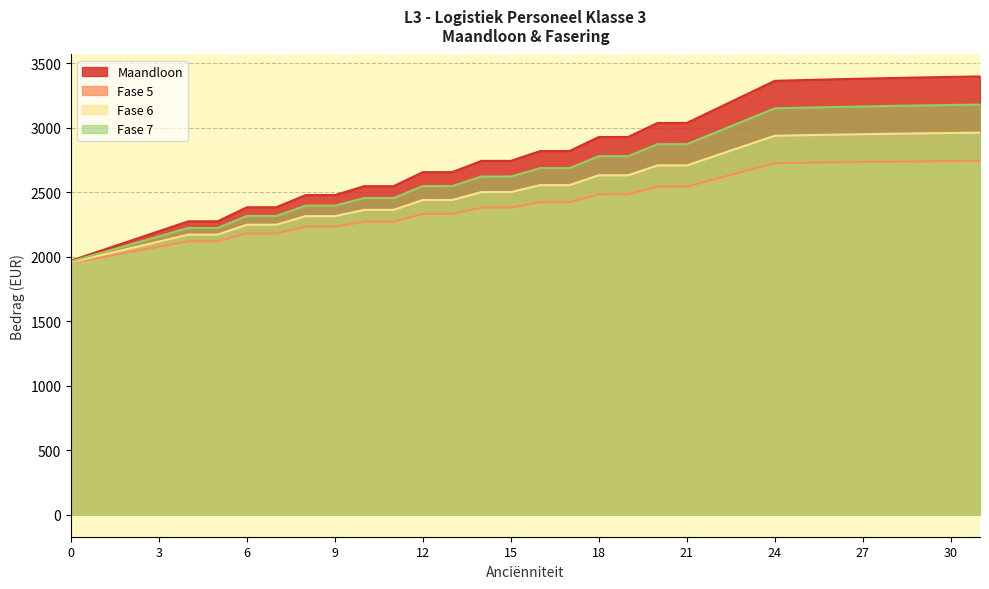

Is the value of Fase 5 at 10 greater than the value of Fase 7 at 30?

No